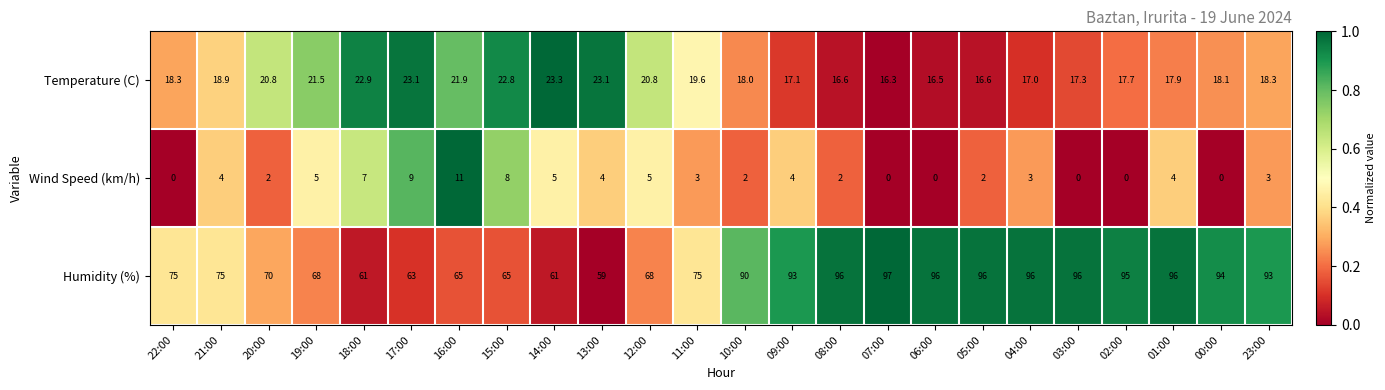

What is the greatest value displayed?

97.0